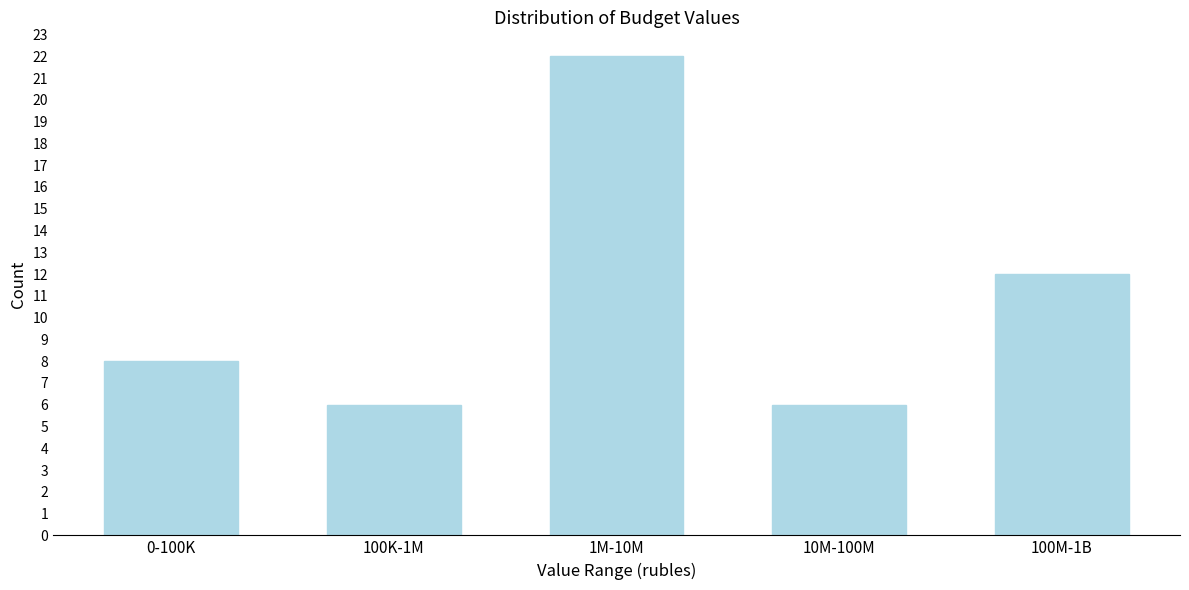

Reading left to right, list all the values displayed in this chart.

8	6	22	6	12